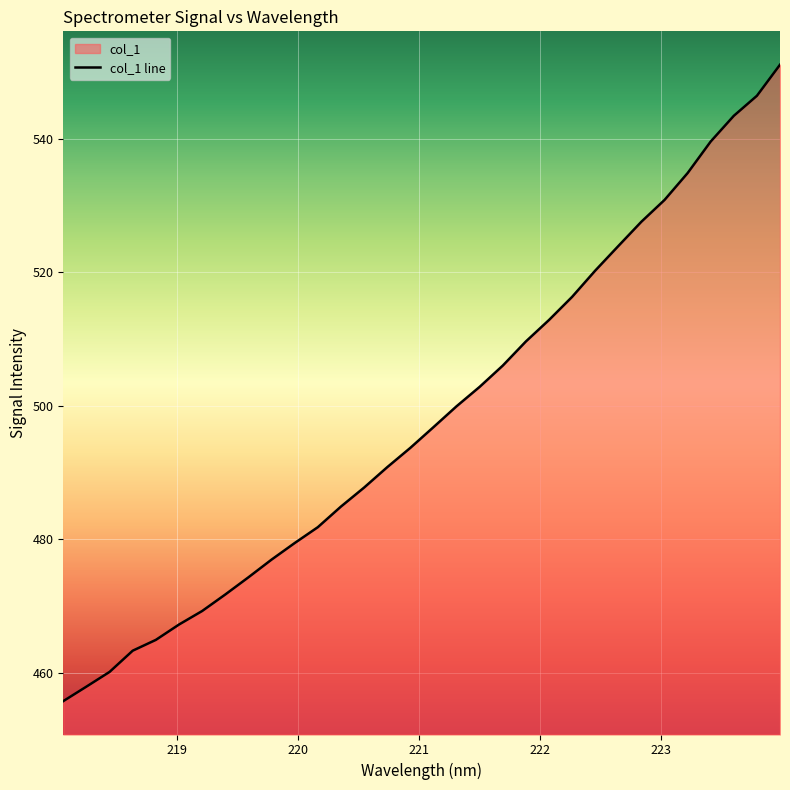

What is the maximum value shown in the chart?

551.1